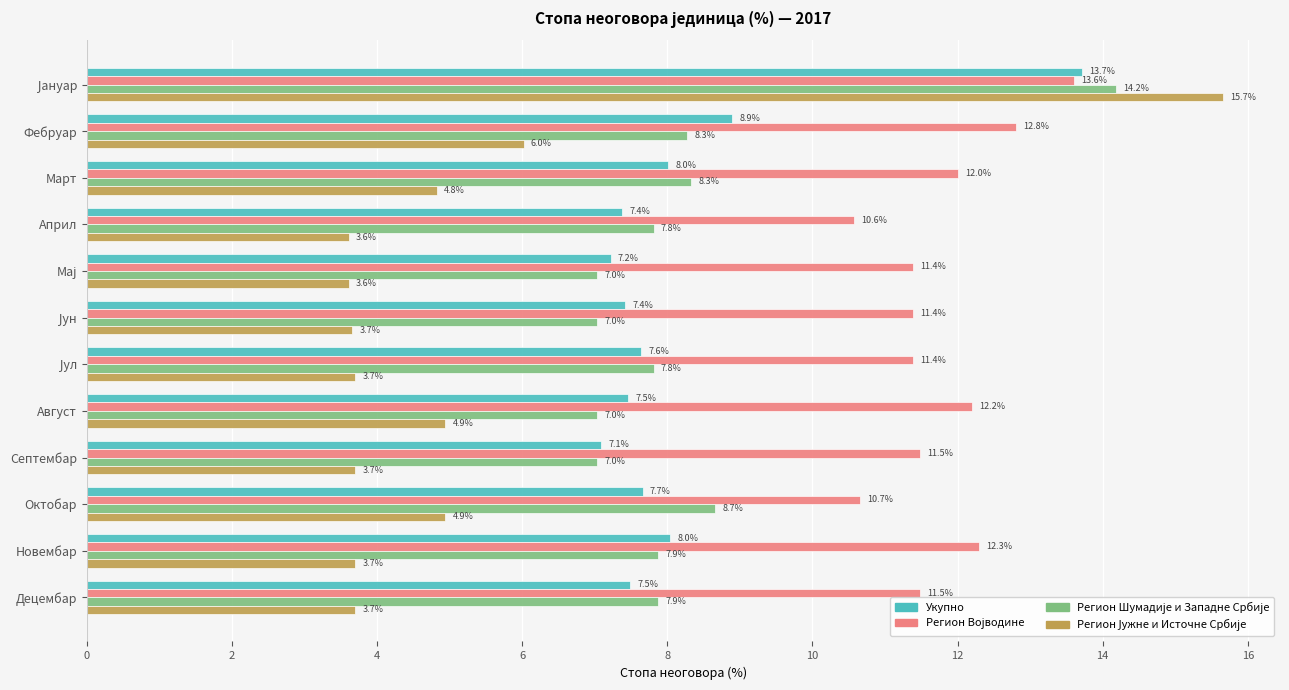

What is the maximum value shown in the chart?

15.7